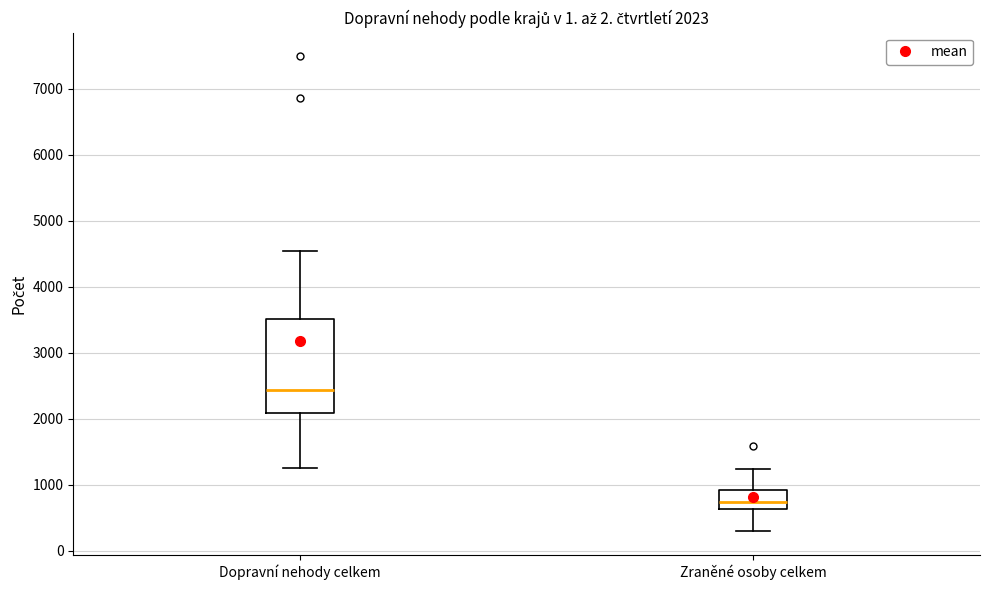

Comparing the boxes themselves (not the whiskers), which one is the tallest?

Dopravní nehody celkem